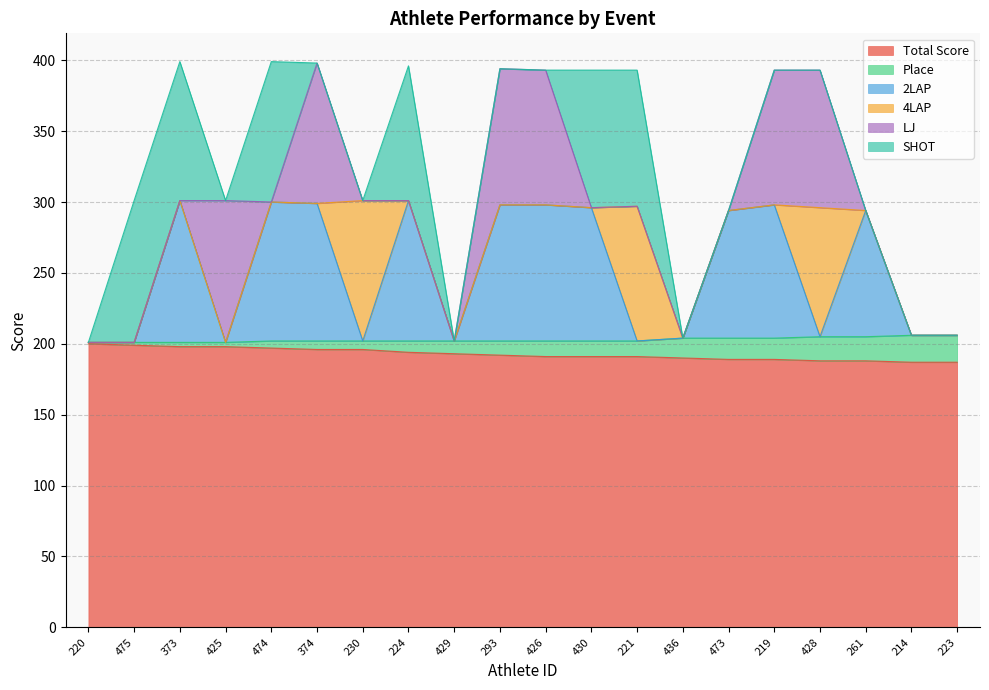

The value of SHOT at 426 is -48. True or false?

False